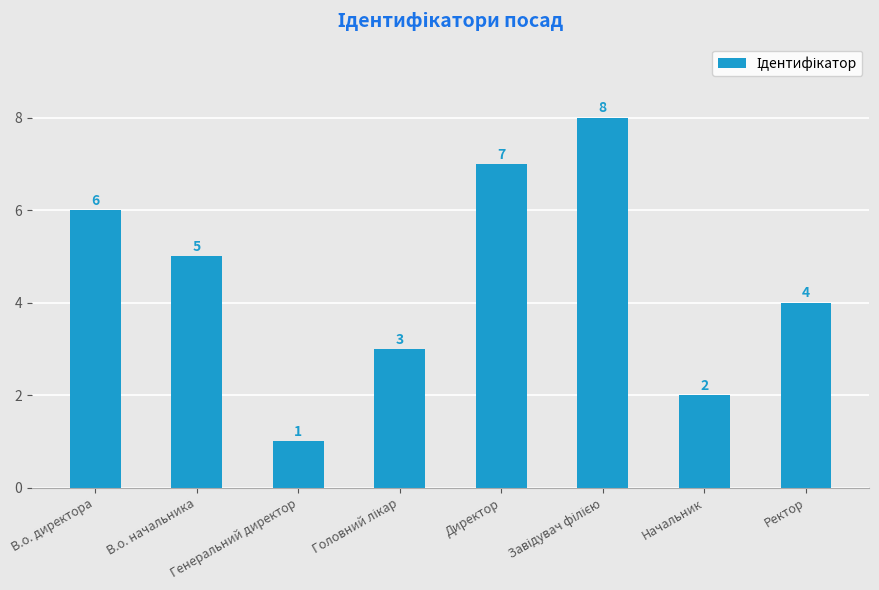

Count the values in the range 3 to 7.

5